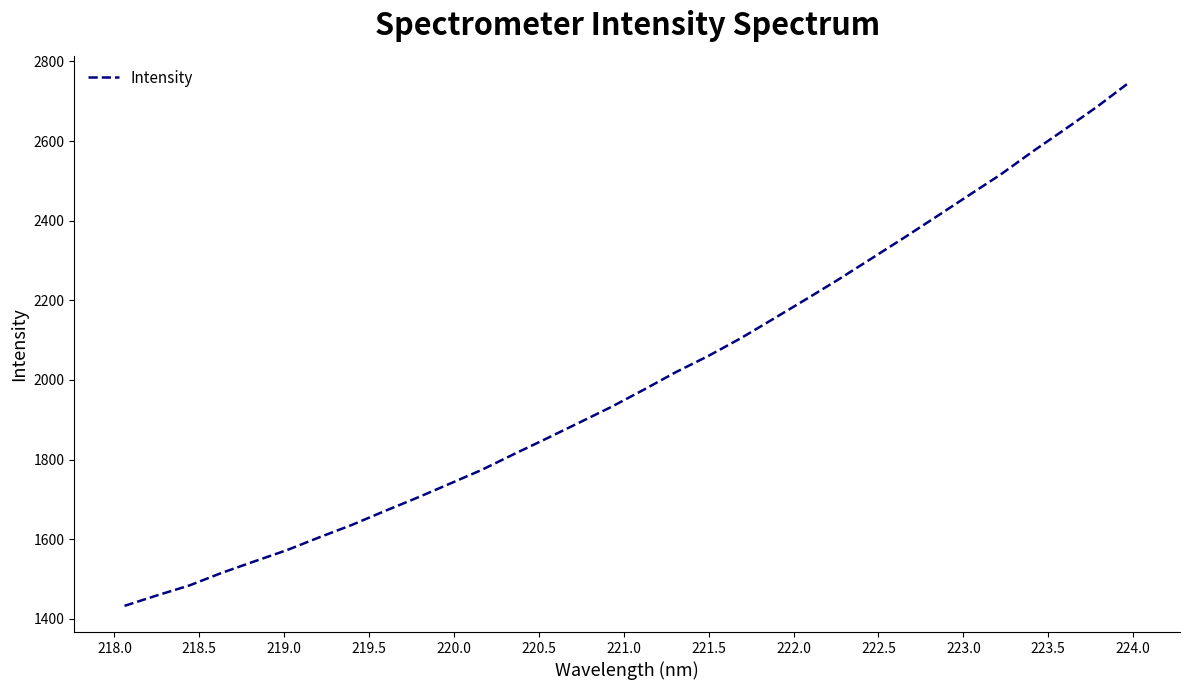

What is the greatest value displayed?

2748.4